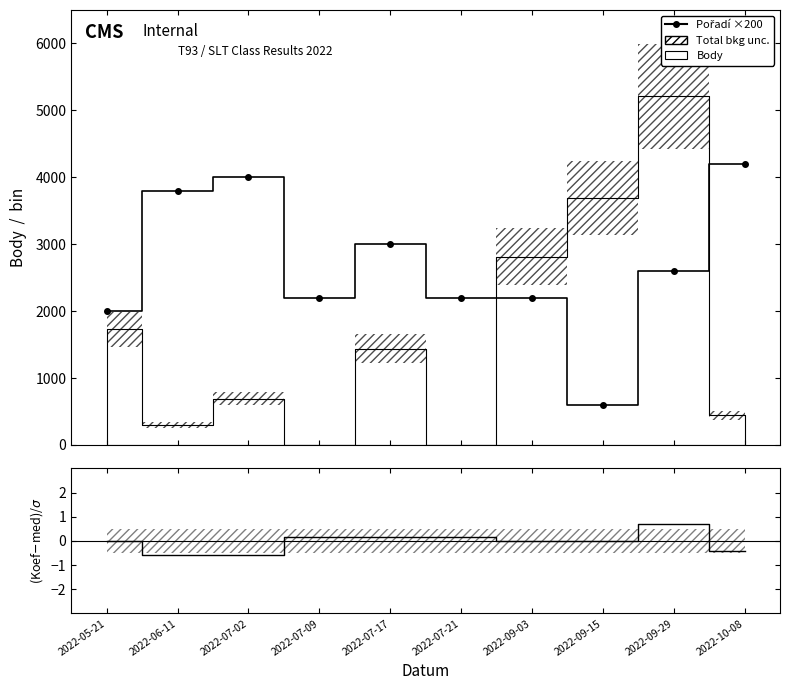

True or false: Pořadí ×200 has more than 2 interior local peaks.

False